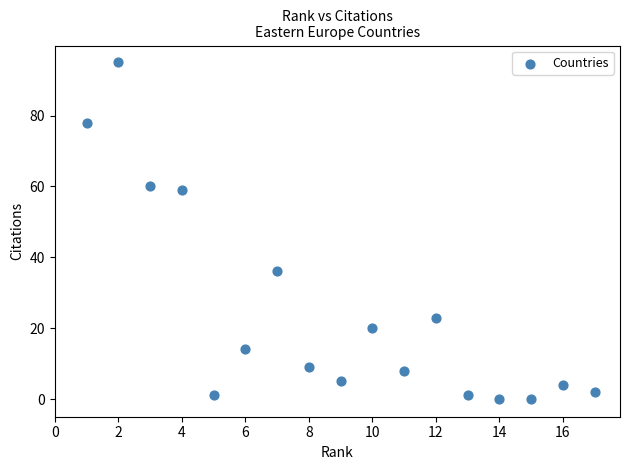

What is the range of Y values (max minus min)?

95